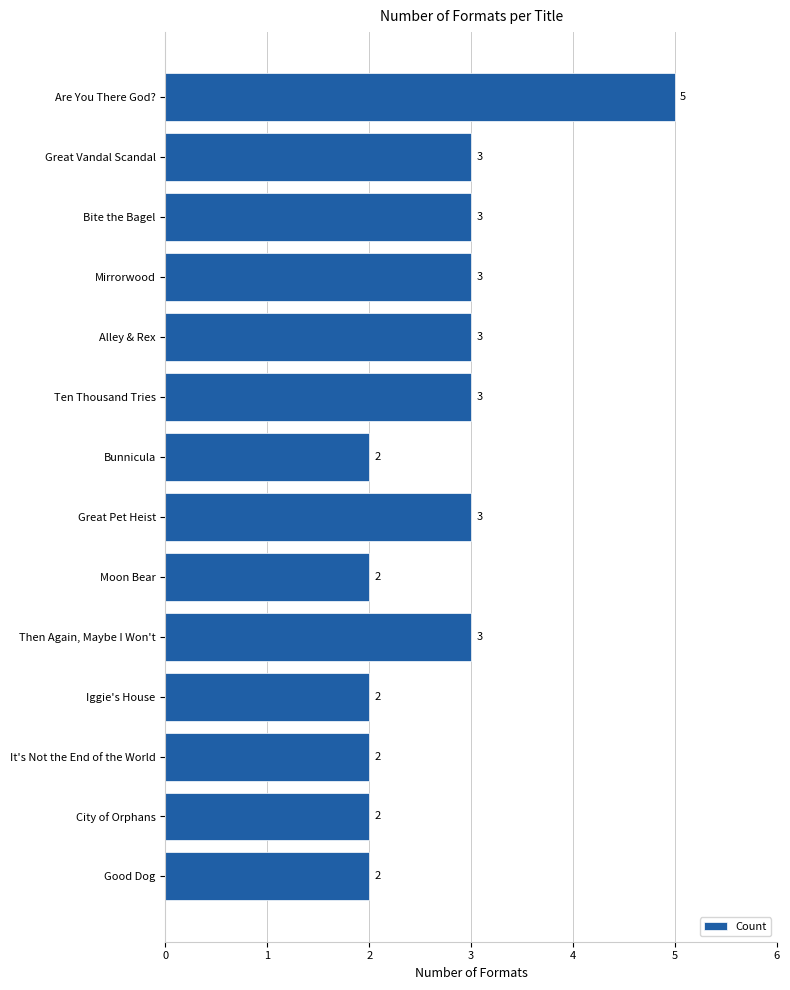

How many data points are less than 3?

6